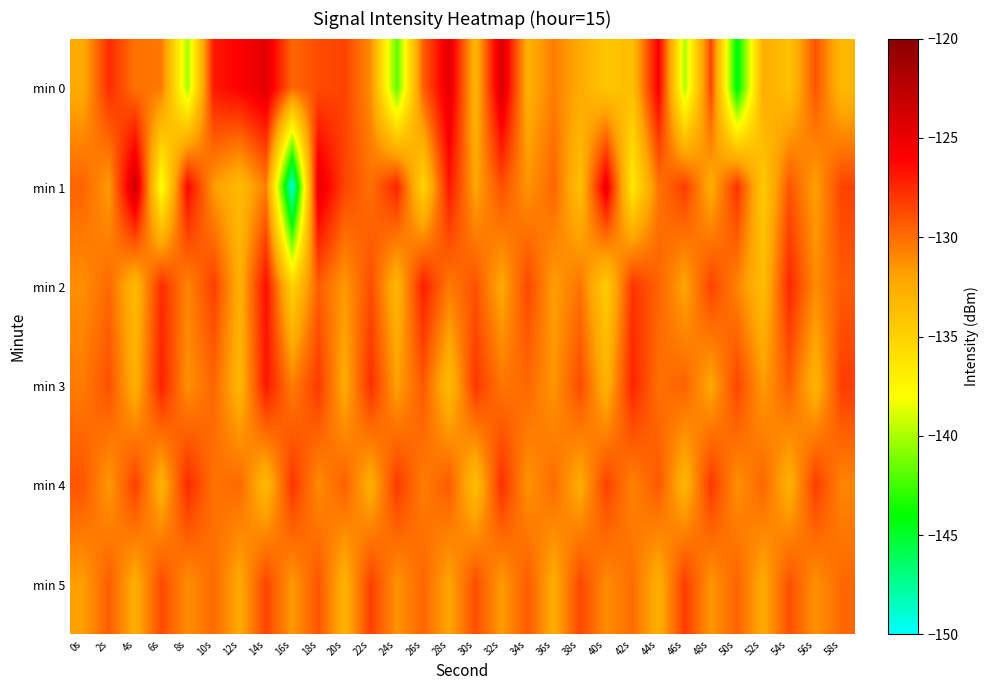

What is the spread (max minus min) of values at 30s?

5.7